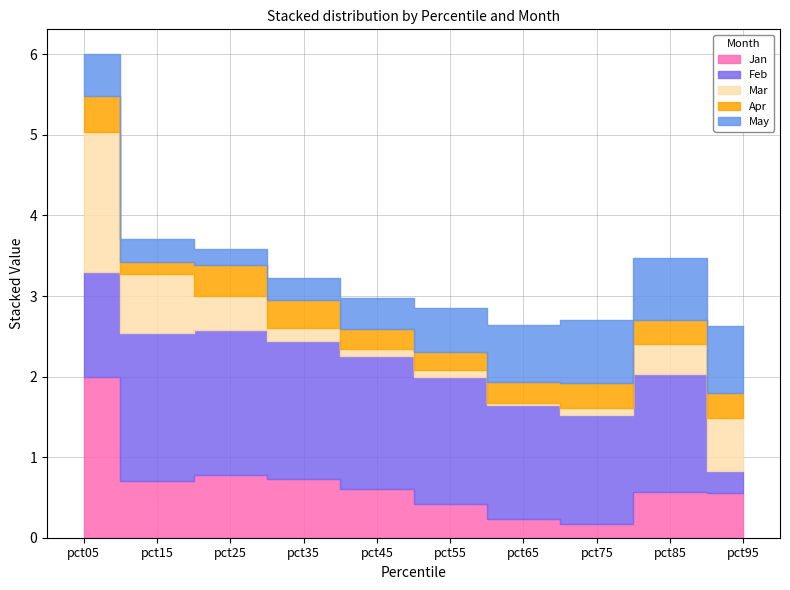

How many May values are between 0 and 1?

10